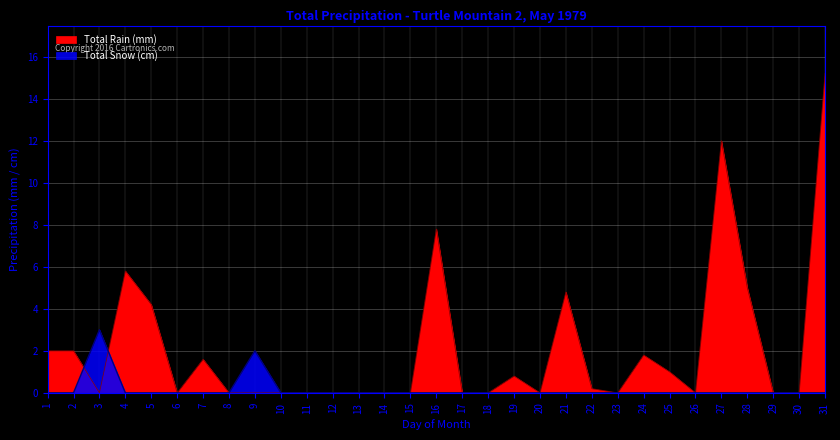

Read the Total Snow (cm) value at 3.

3.0